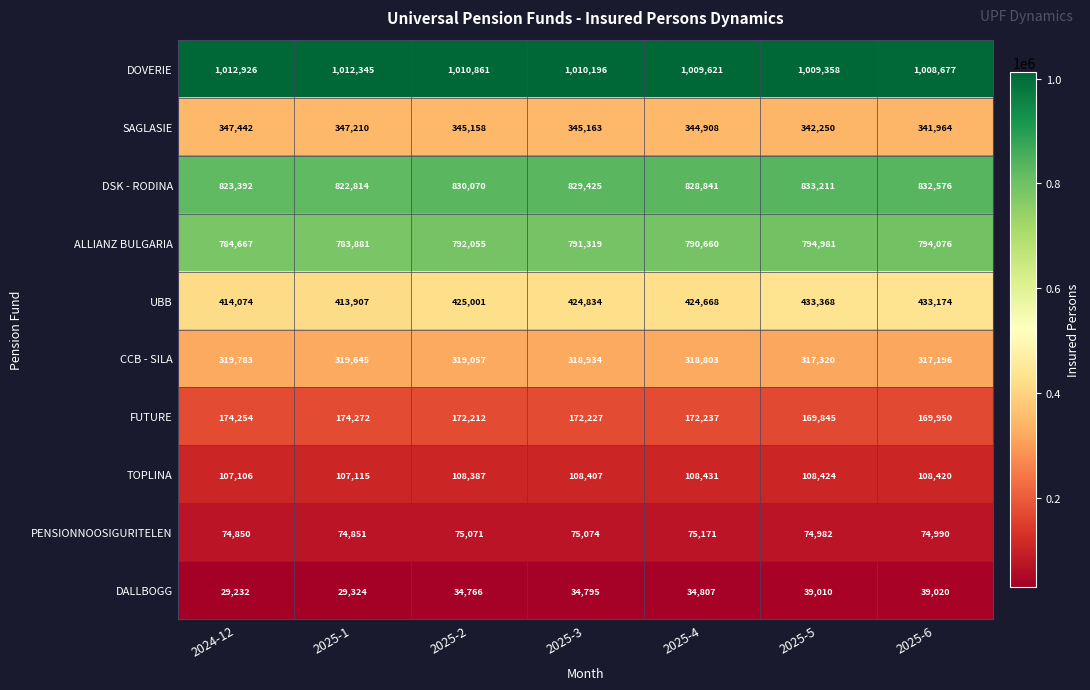

Between 2025-2 and 2025-4, which series saw the biggest shift?

ALLIANZ BULGARIA